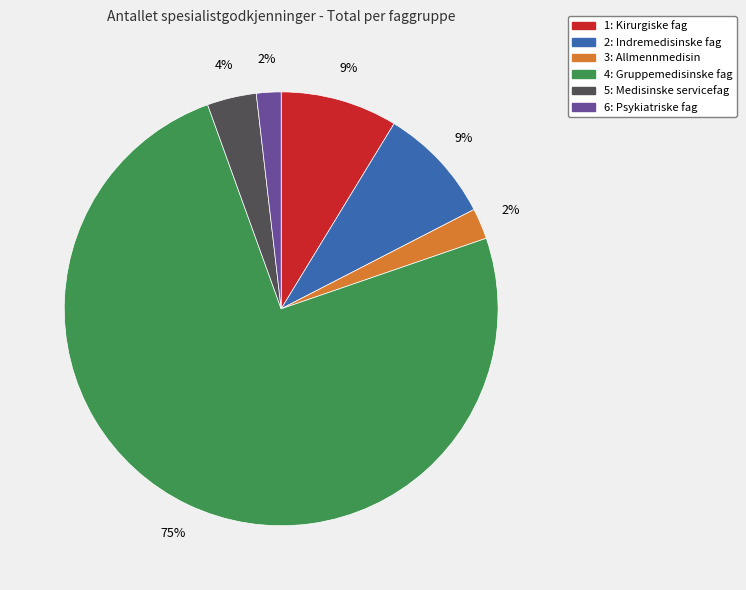

How many segments does this pie chart have?

6